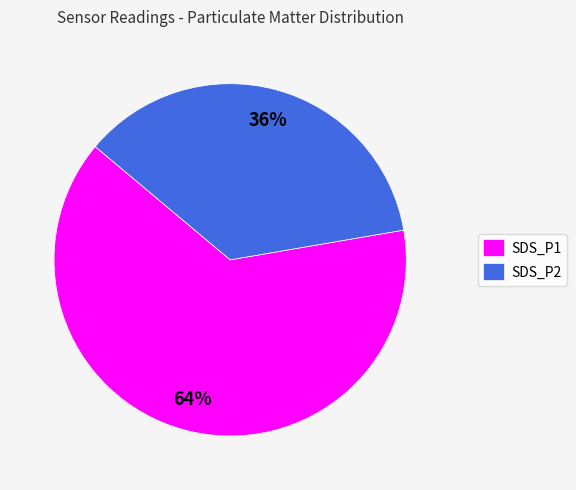

To the nearest percent, what is the combined percentage of SDS_P1 and SDS_P2?

100%